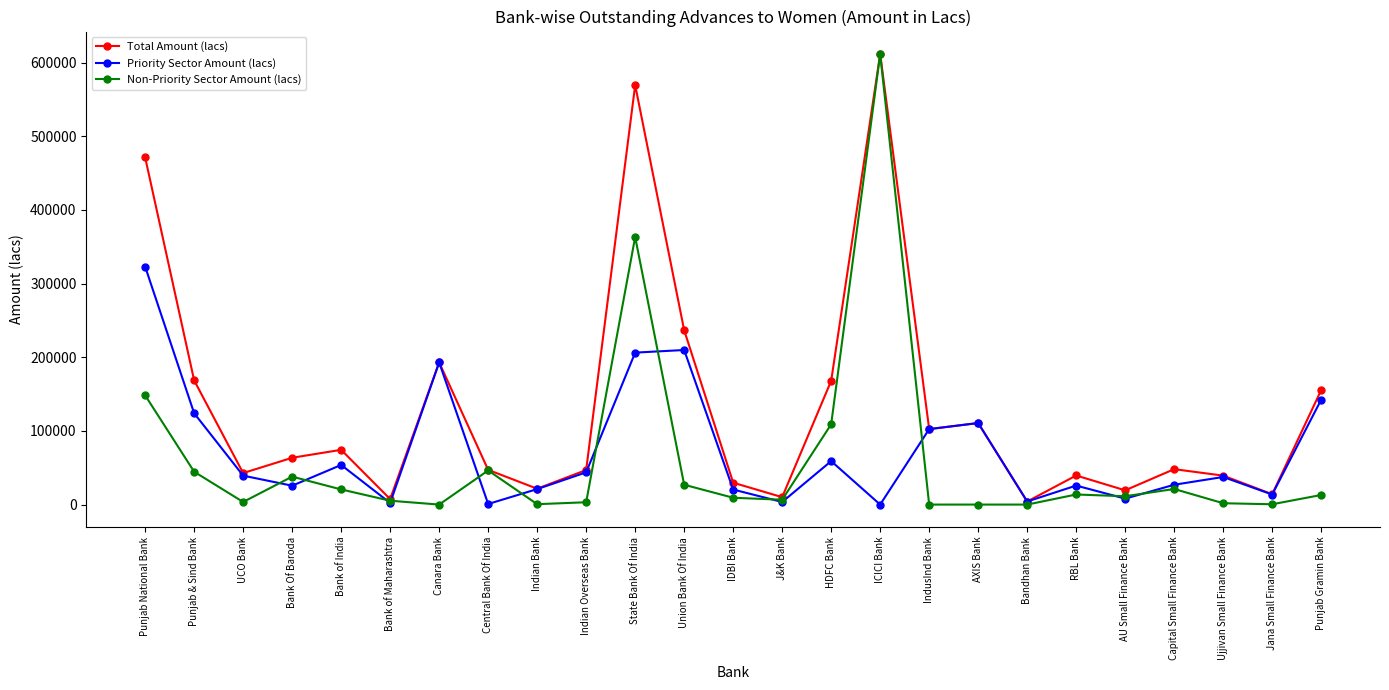

Which series has the largest total across all categories?

Total Amount (lacs)